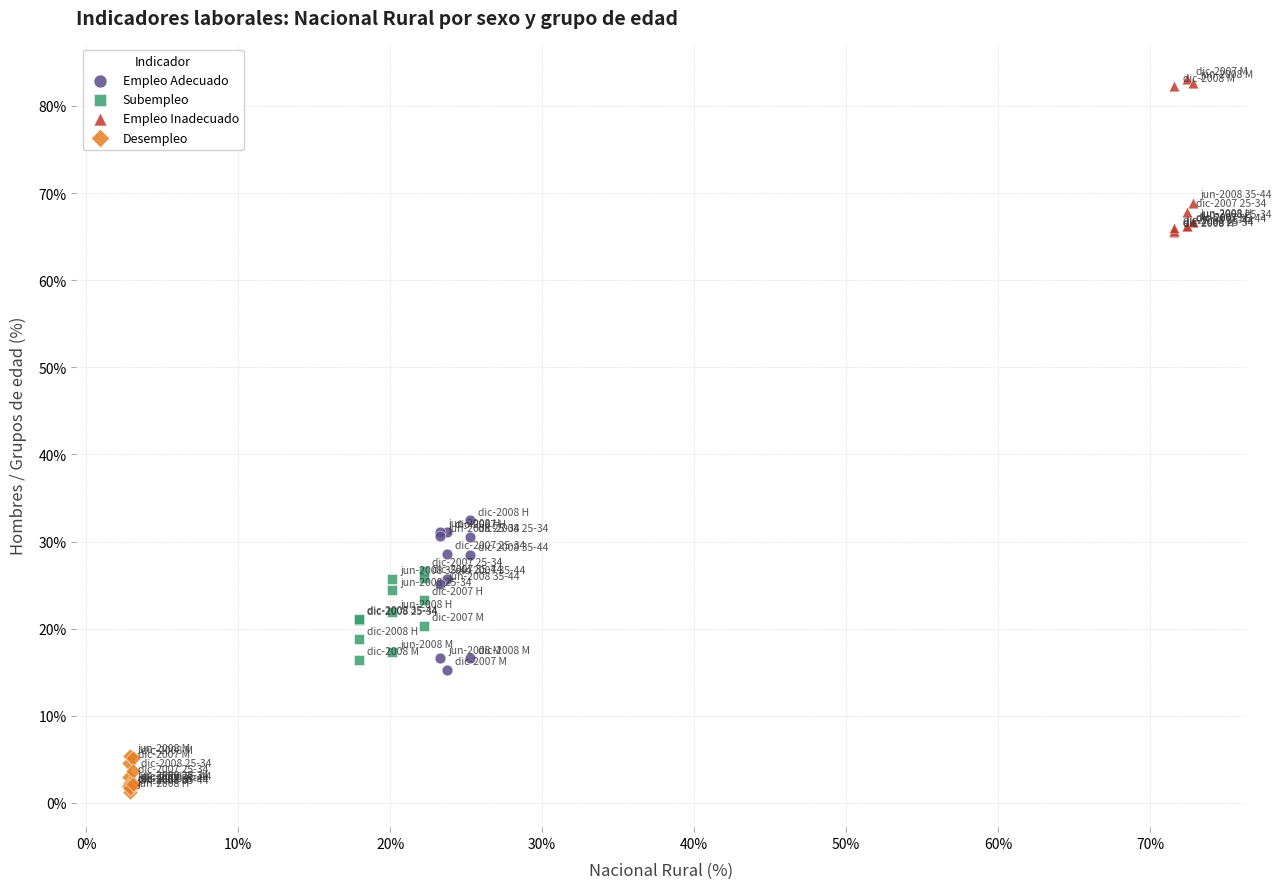

Which series contains the highest Y value?

Empleo Inadecuado